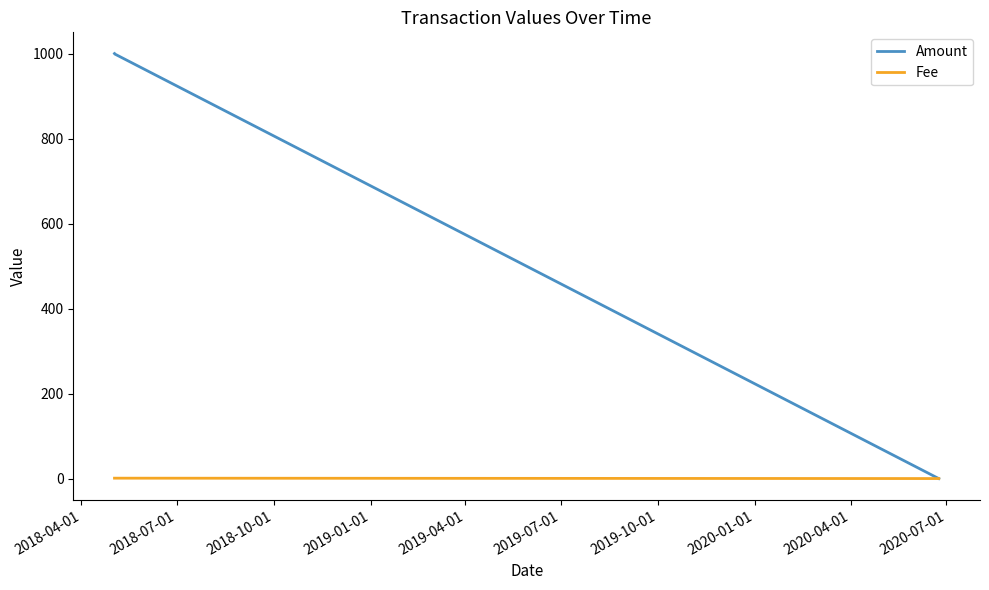

Count the number of data series in this chart.

2